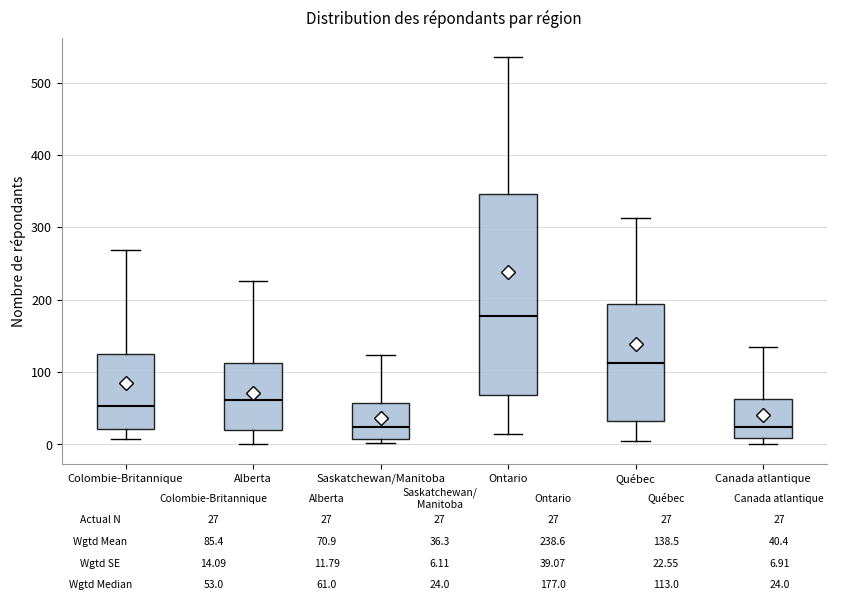

Reading left to right, transcribe this box plot: for each box, give where its median line is, the range the box spans, and where its two whiskers end, as read against the y-axis. The values are not printed on the chart, so give them approximately, as read against the axis.

Colombie-Britannique: median 50, box 20 to 130, whiskers 10 to 270
Alberta: median 60, box 20 to 110, whiskers 0 to 230
Saskatchewan/Manitoba: median 20, box 10 to 60, whiskers 0 to 120
Ontario: median 180, box 70 to 350, whiskers 10 to 540
Québec: median 110, box 30 to 190, whiskers 10 to 310
Canada atlantique: median 20, box 10 to 60, whiskers 0 to 130